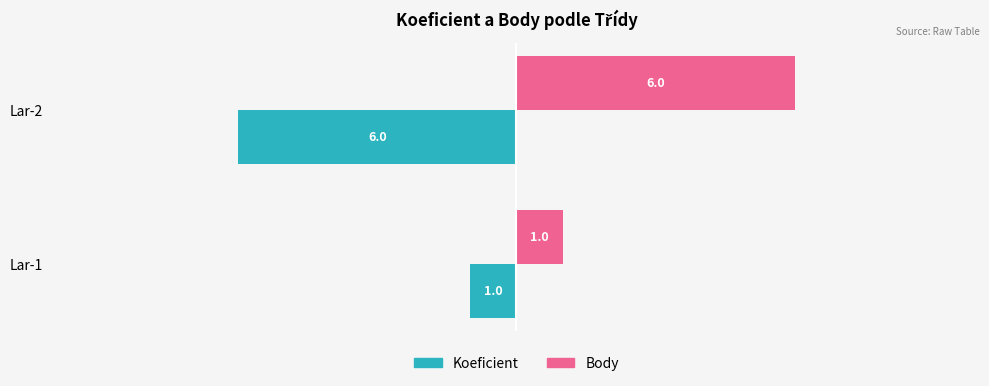

Which series has the largest total across all categories?

Body